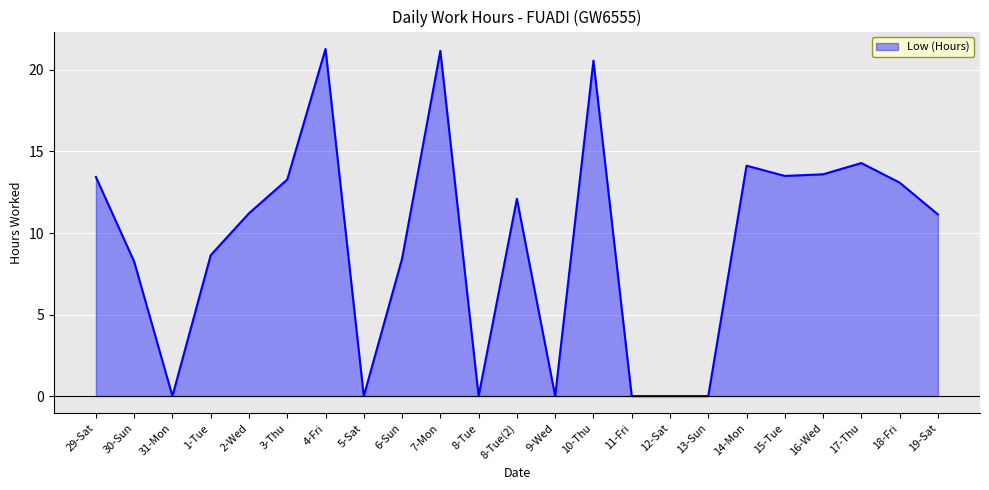

What is the difference between the values at 8-Tue and 15-Tue?

13.5